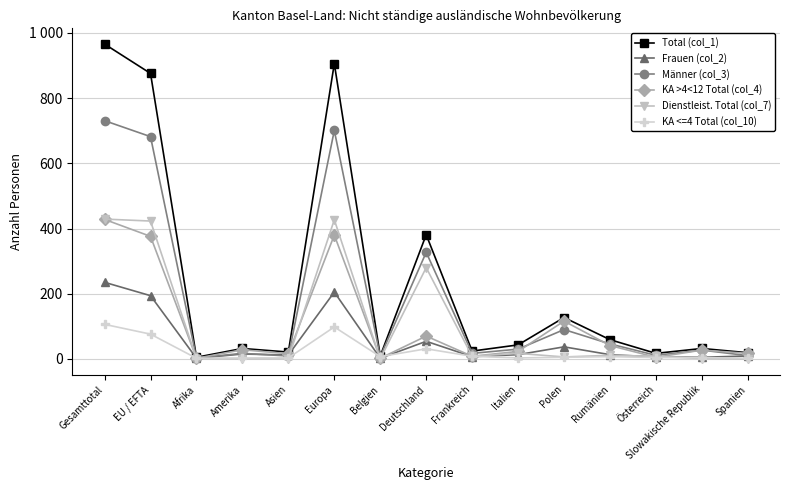

Where does the Dienstleist. Total (col_7) series first go above 8?

Gesamttotal